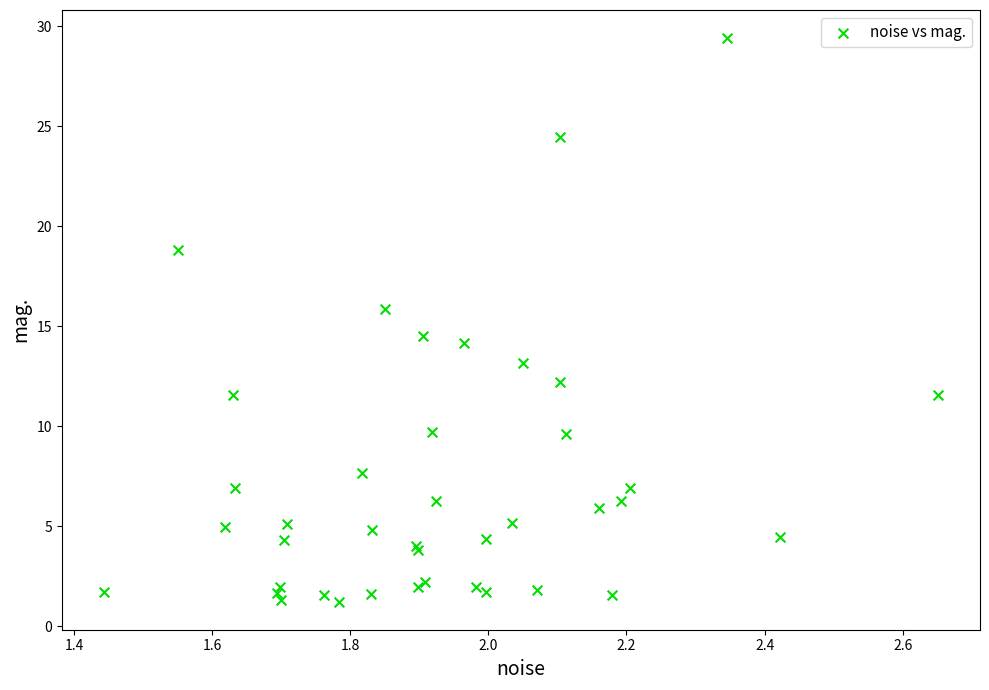

What Y value in the scatter plot is closest to 15?

14.5